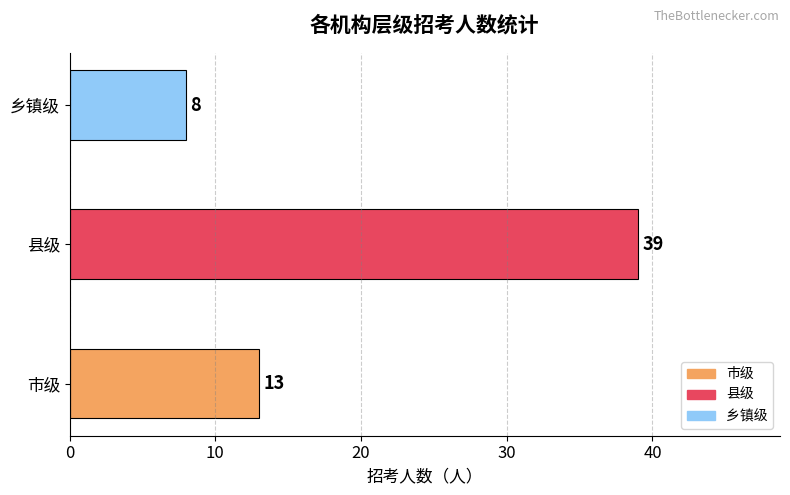

Count the number of categories in the chart.

3